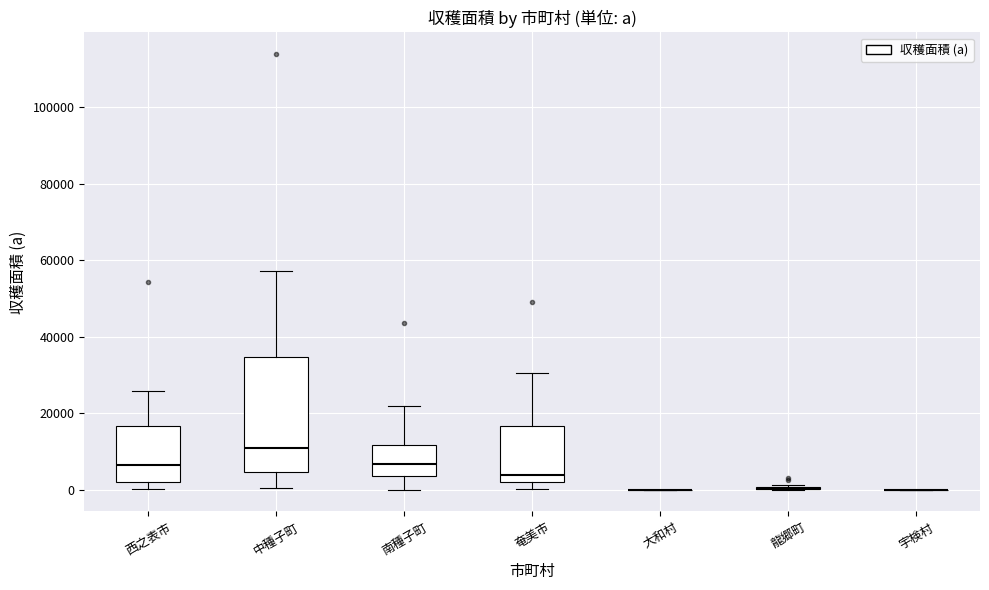

Which box is the tallest, from its lower edge to its upper edge?

中種子町